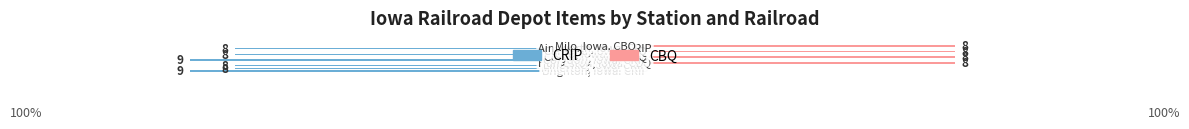

Are the bars horizontal?

Yes